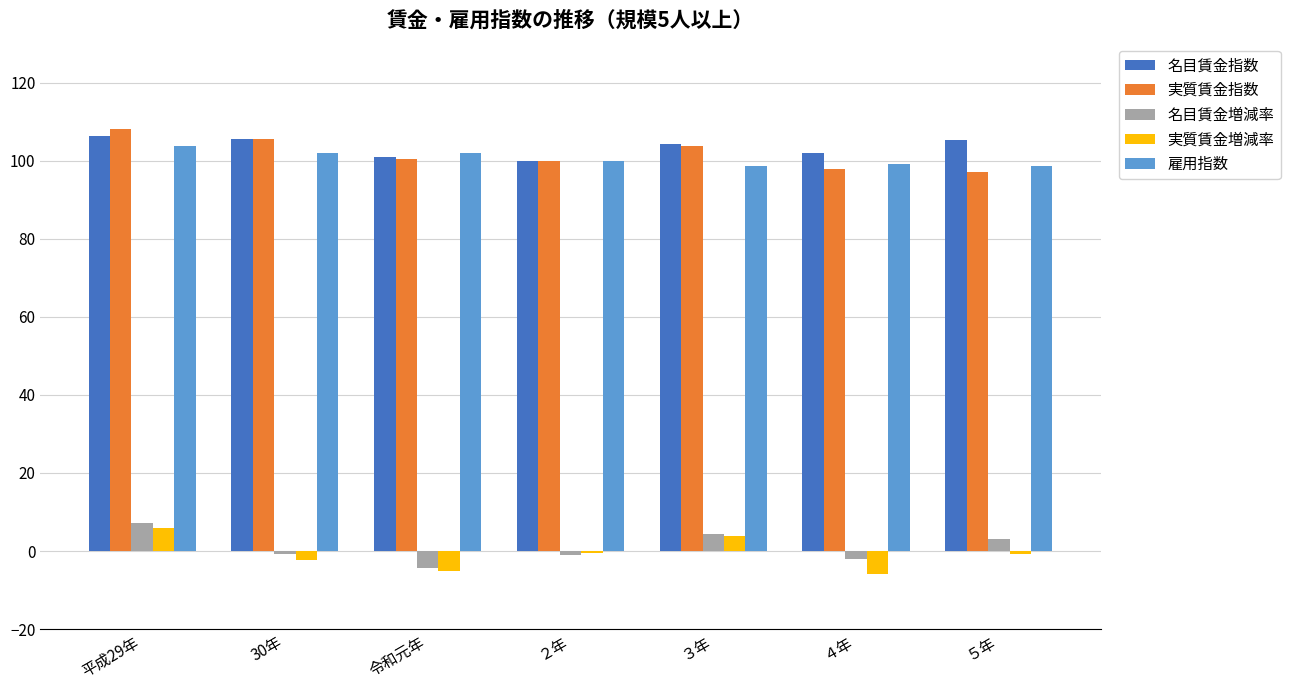

Is the value of 名目賃金指数 at 30年 greater than the value of 名目賃金増減率 at 平成29年?

Yes